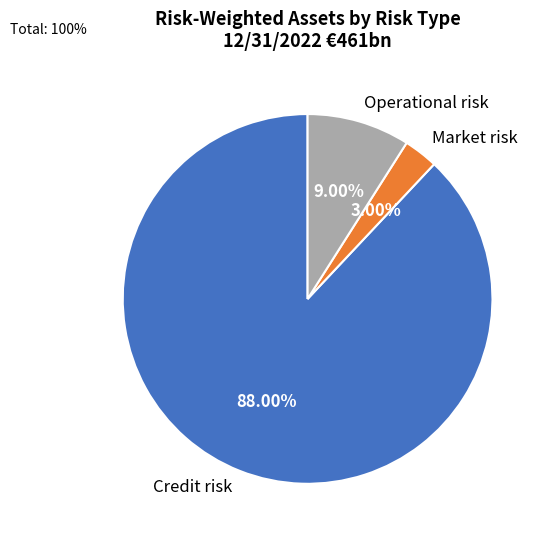

Rank the categories by value from highest to lowest.

Credit risk, Operational risk, Market risk